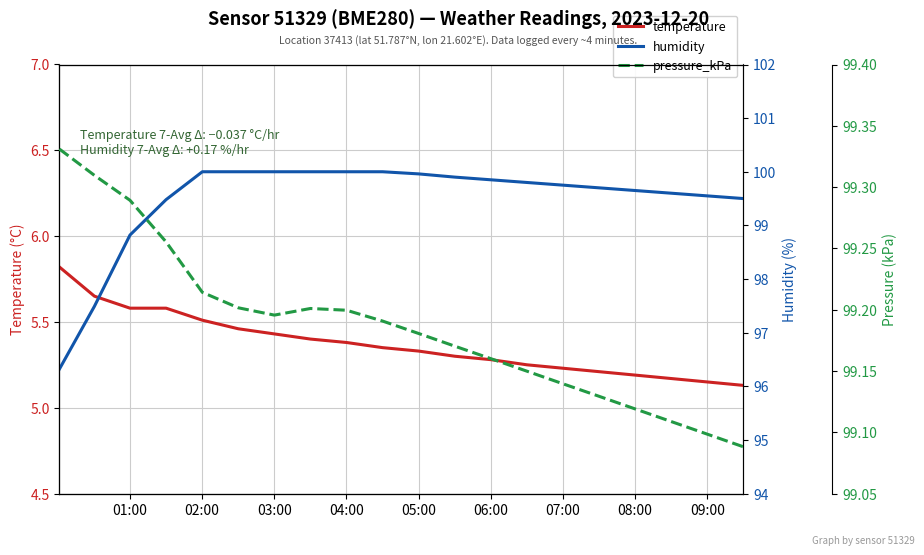

What is the sum of all pressure_kPa values?

1983.7